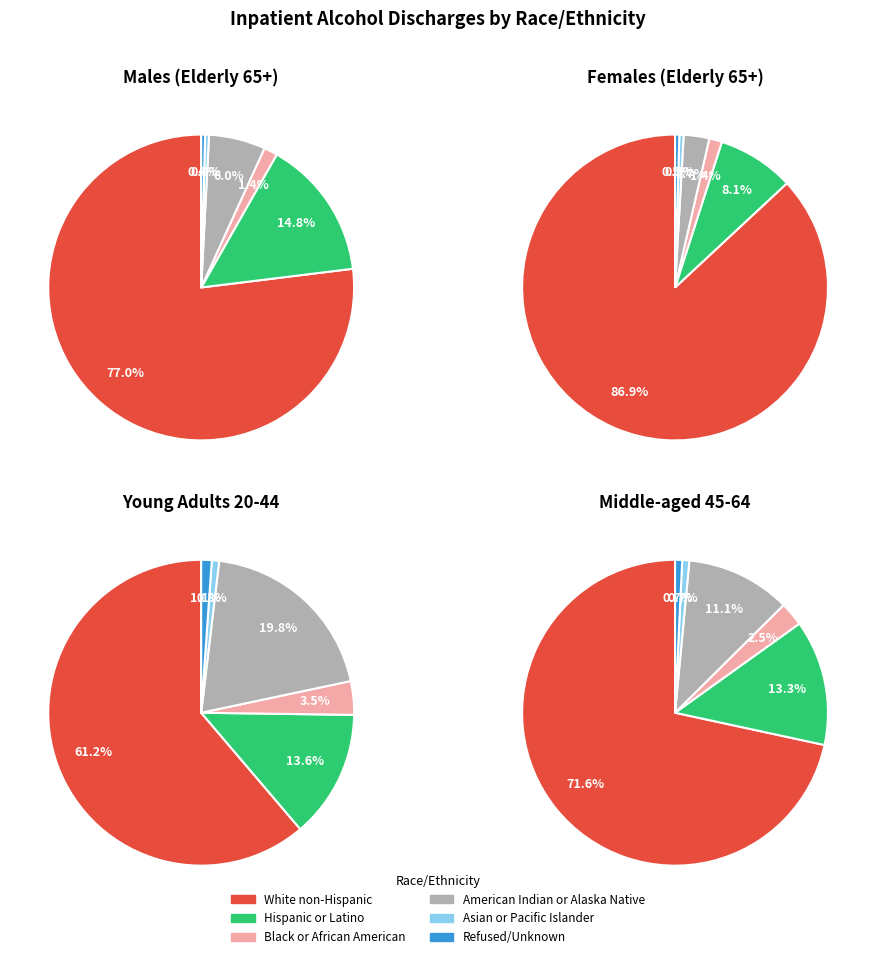

To the nearest percent, what is the difference between the Refused/Unknown and Hispanic or Latino slice percentages?

13%